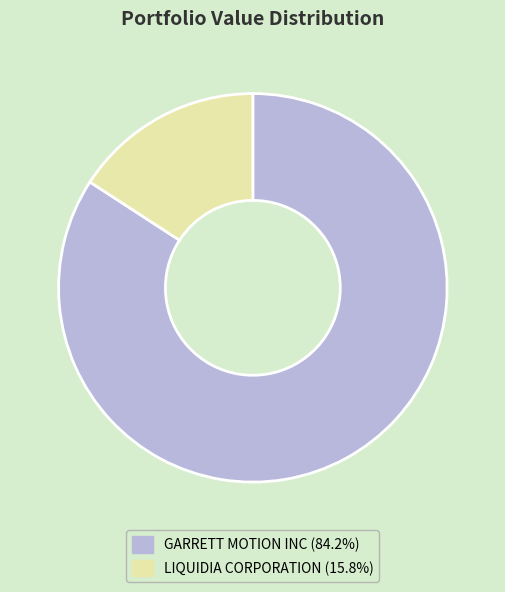

Does any single category account for the majority?

Yes